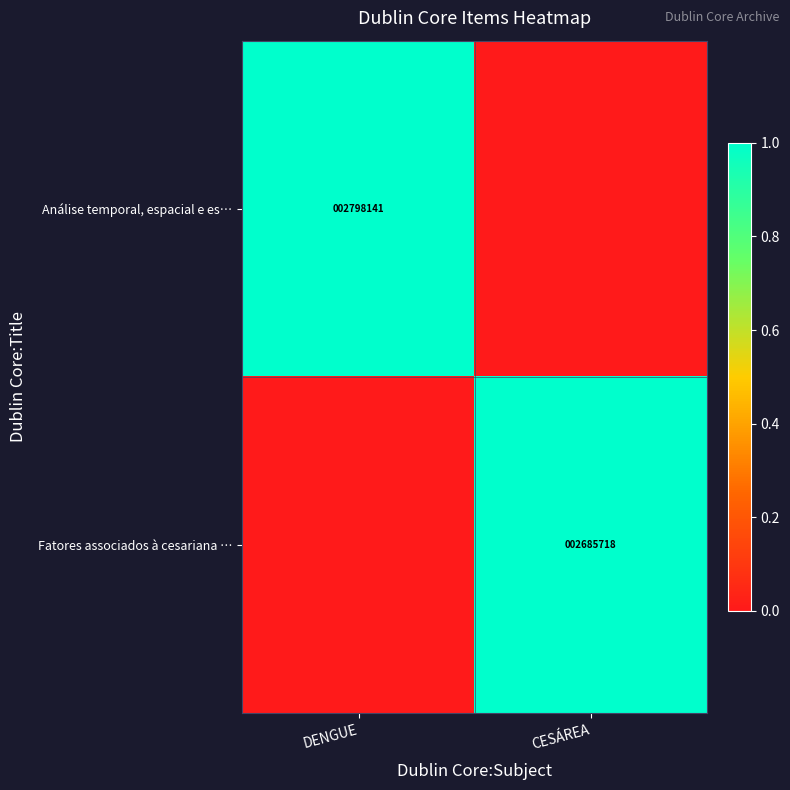

Is it true that Análise temporal, espacial e es… equals 2798141 at DENGUE?

True